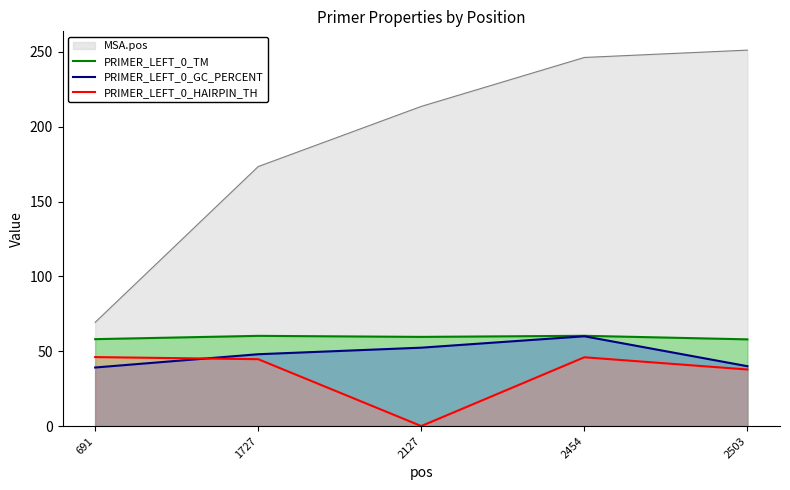

The value of PRIMER_LEFT_0_GC_PERCENT at 2127 is 92.4. True or false?

False